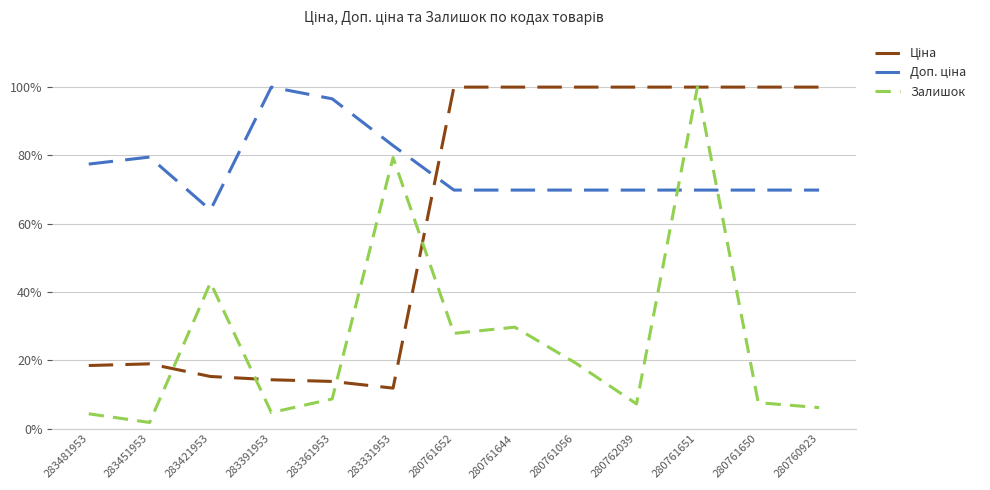

At which category is the sum across all series the highest?

280761651